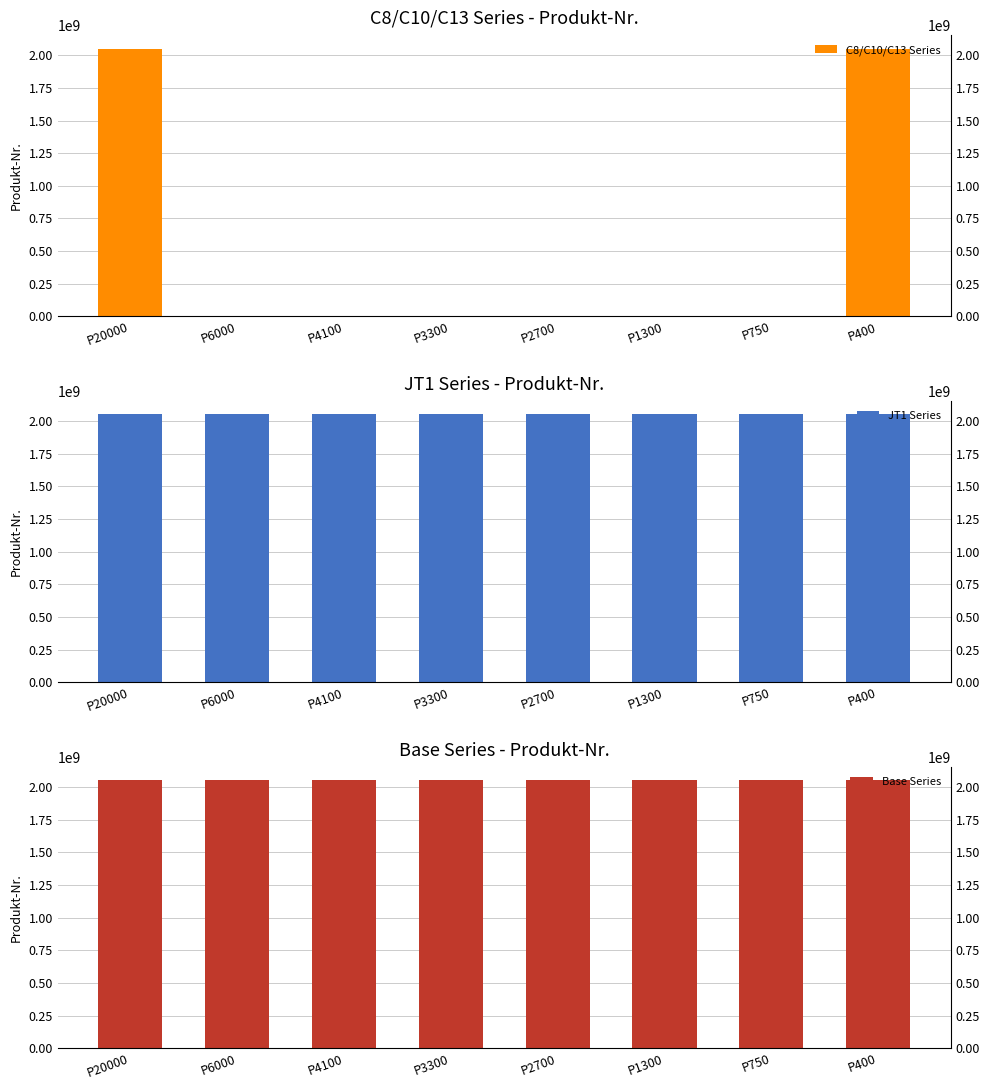

The C8/C10/C13 Series series shows 2051466594 at P20000. True or false?

True